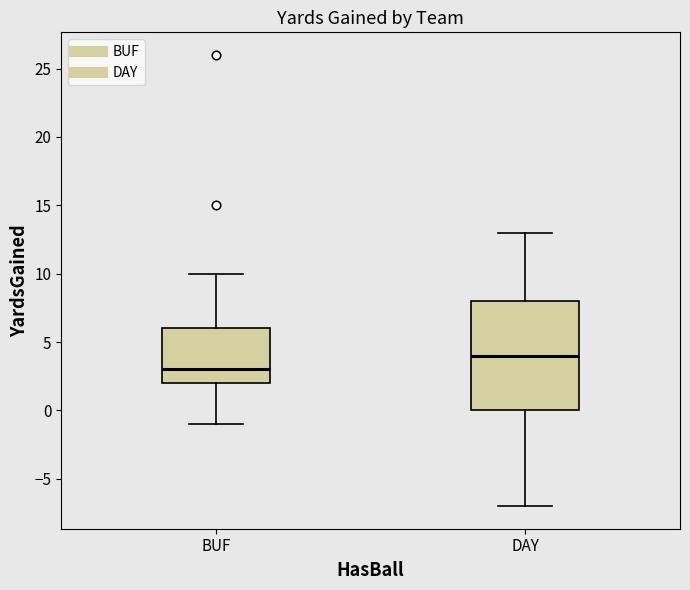

Reading left to right, transcribe this box plot: for each box, give where its median line is, the range the box spans, and where its two whiskers end, as read against the y-axis. The values are not printed on the chart, so give them approximately, as read against the axis.

BUF: median 3, box 2 to 6, whiskers -1 to 10
DAY: median 4, box 0 to 8, whiskers -7 to 13